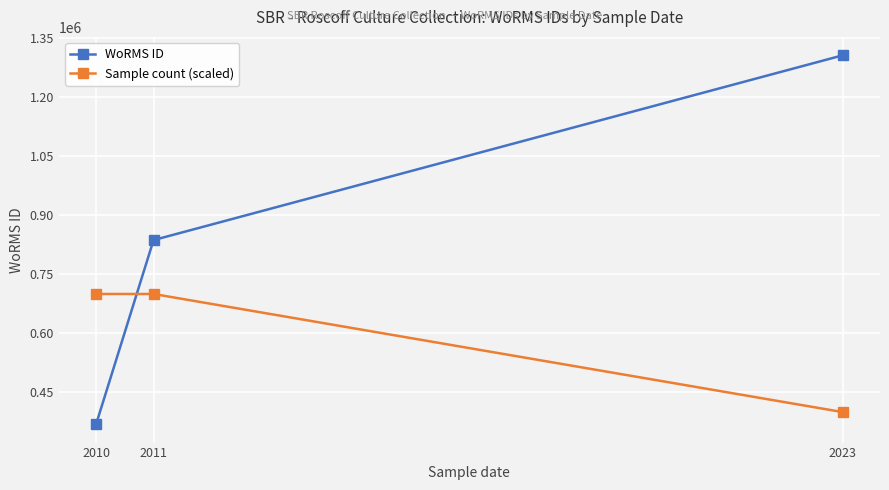

Between 2010 and 2011, which series saw the biggest shift?

WoRMS ID